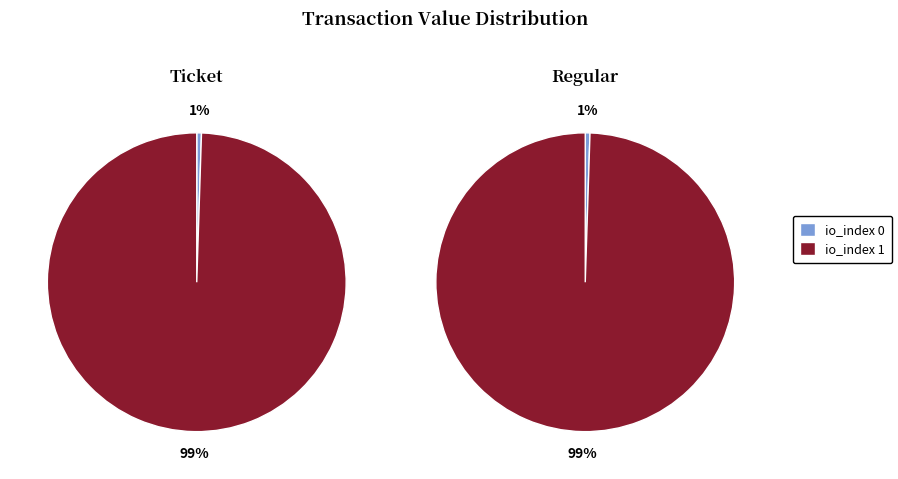

How many slices are in this pie chart?

2